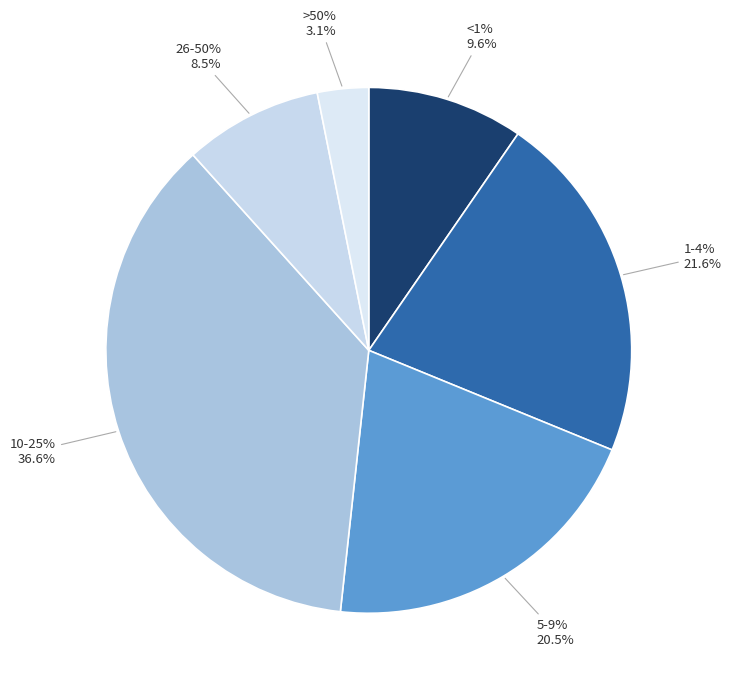

What percentage is the 1-4% slice, to the nearest percent?

22%